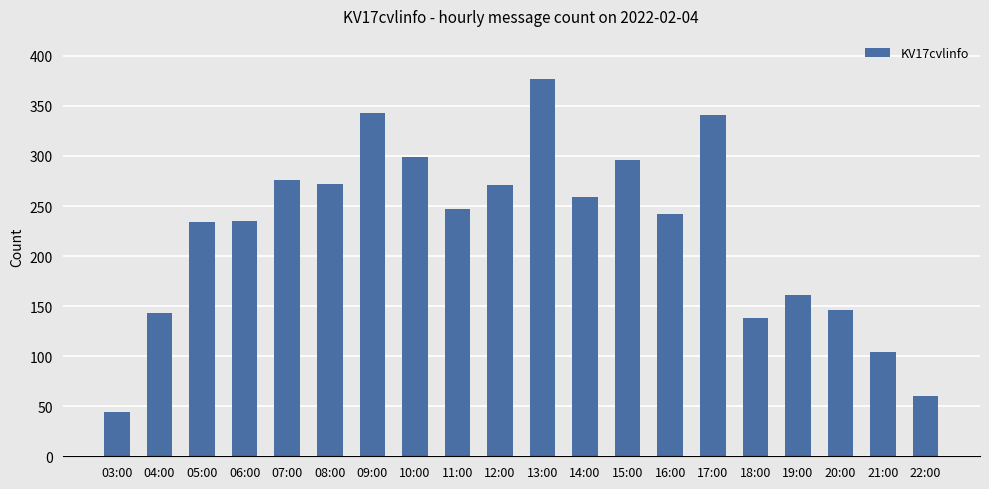

At which category does the chart reach its minimum across all series?

03:00